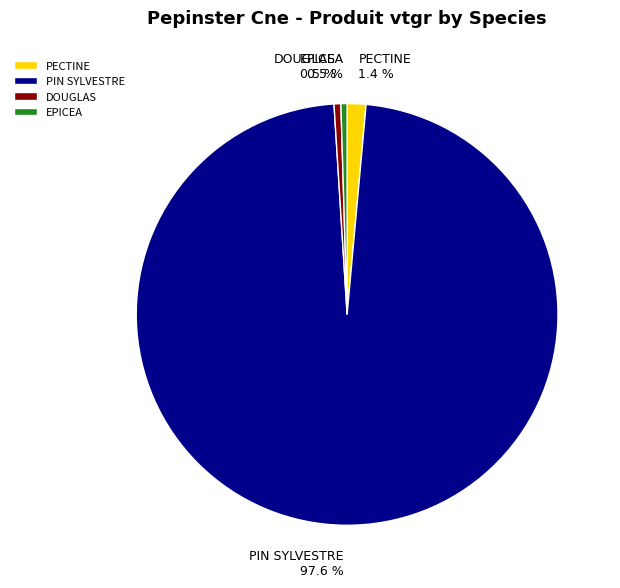

Between PECTINE and EPICEA, which is larger?

PECTINE